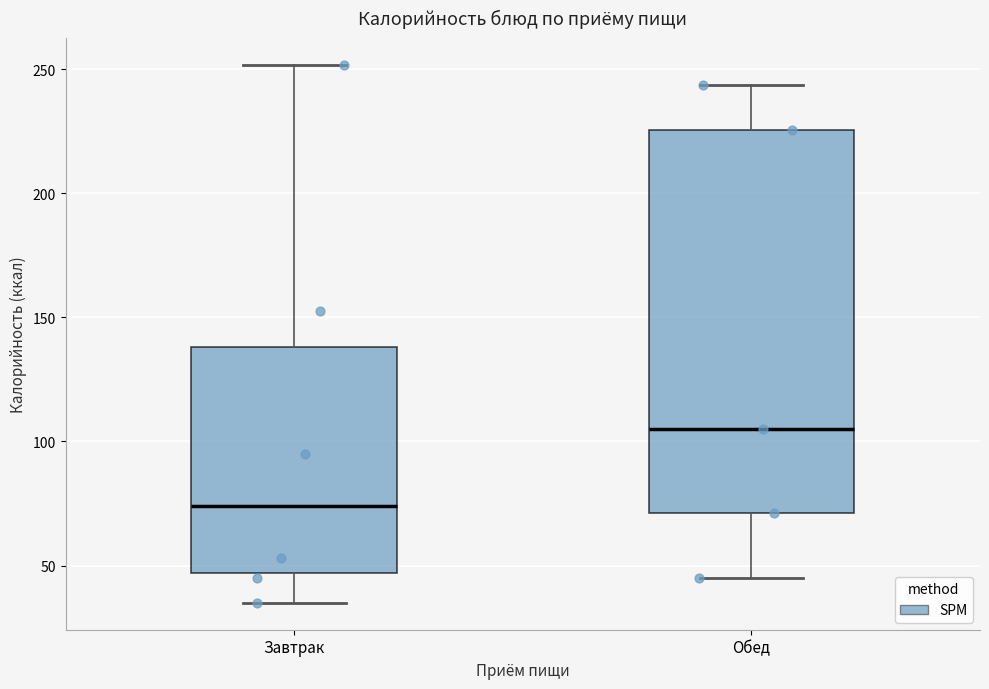

Comparing the boxes themselves (not the whiskers), which one is the tallest?

Обед